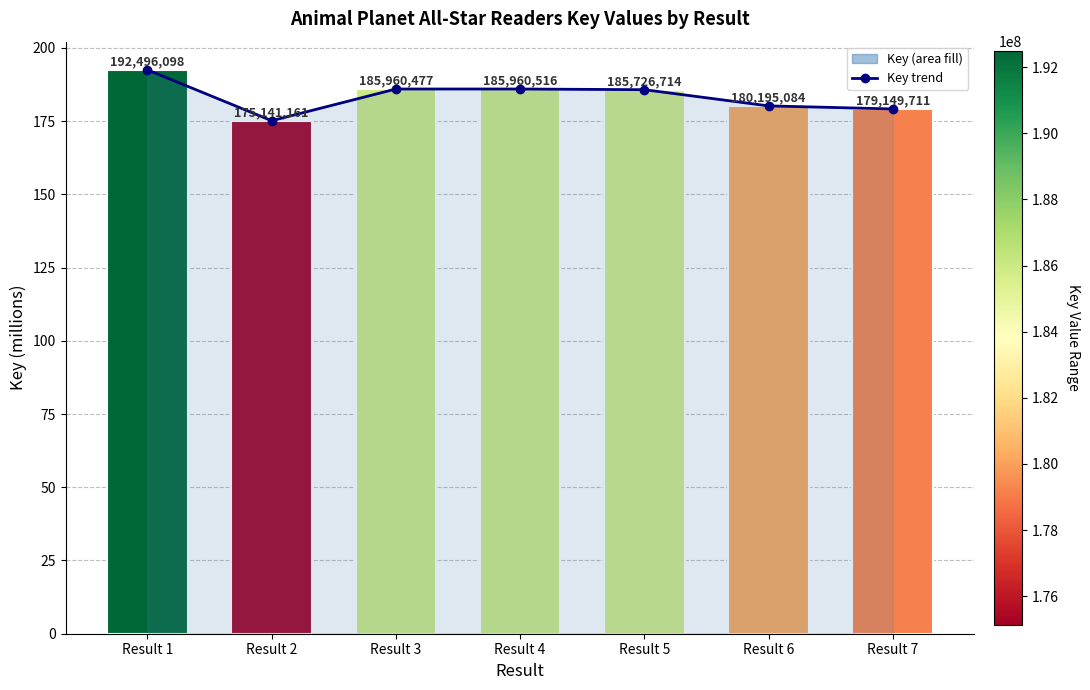

Count the number of categories in the chart.

7